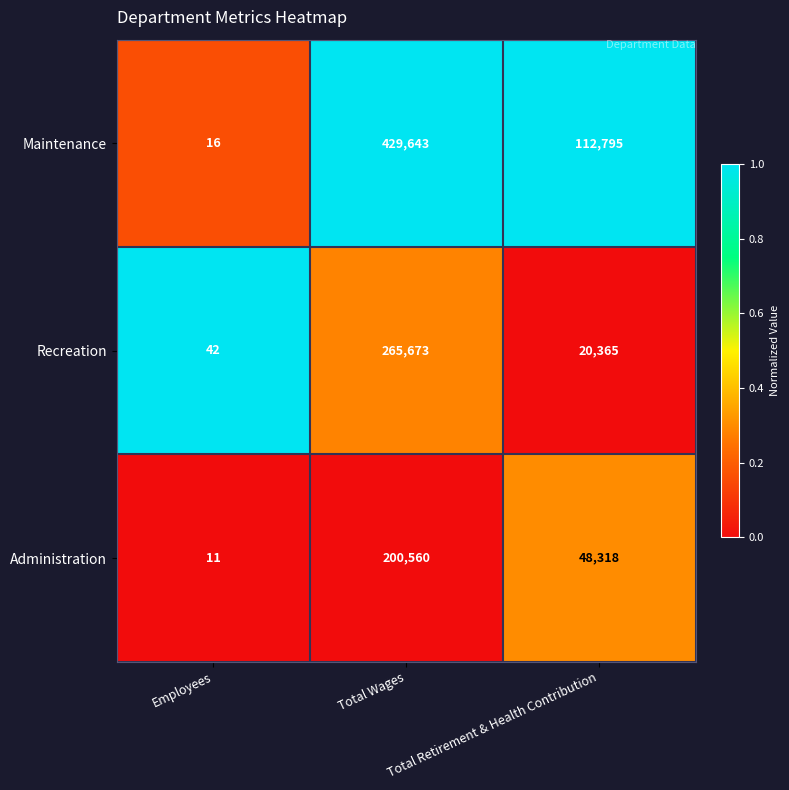

What is the sum of all Administration values?

248889